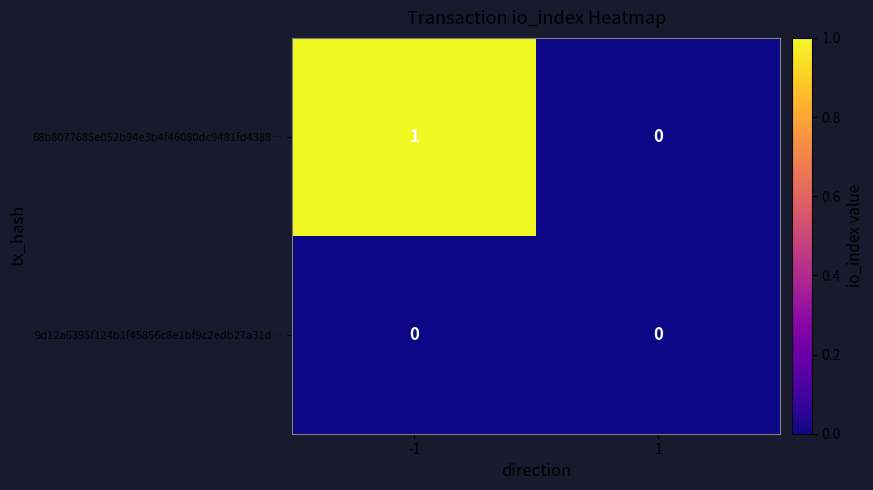

Which series has the largest range (max minus min)?

68b8077685e052b94e3b4f46080dc9481fd4388…